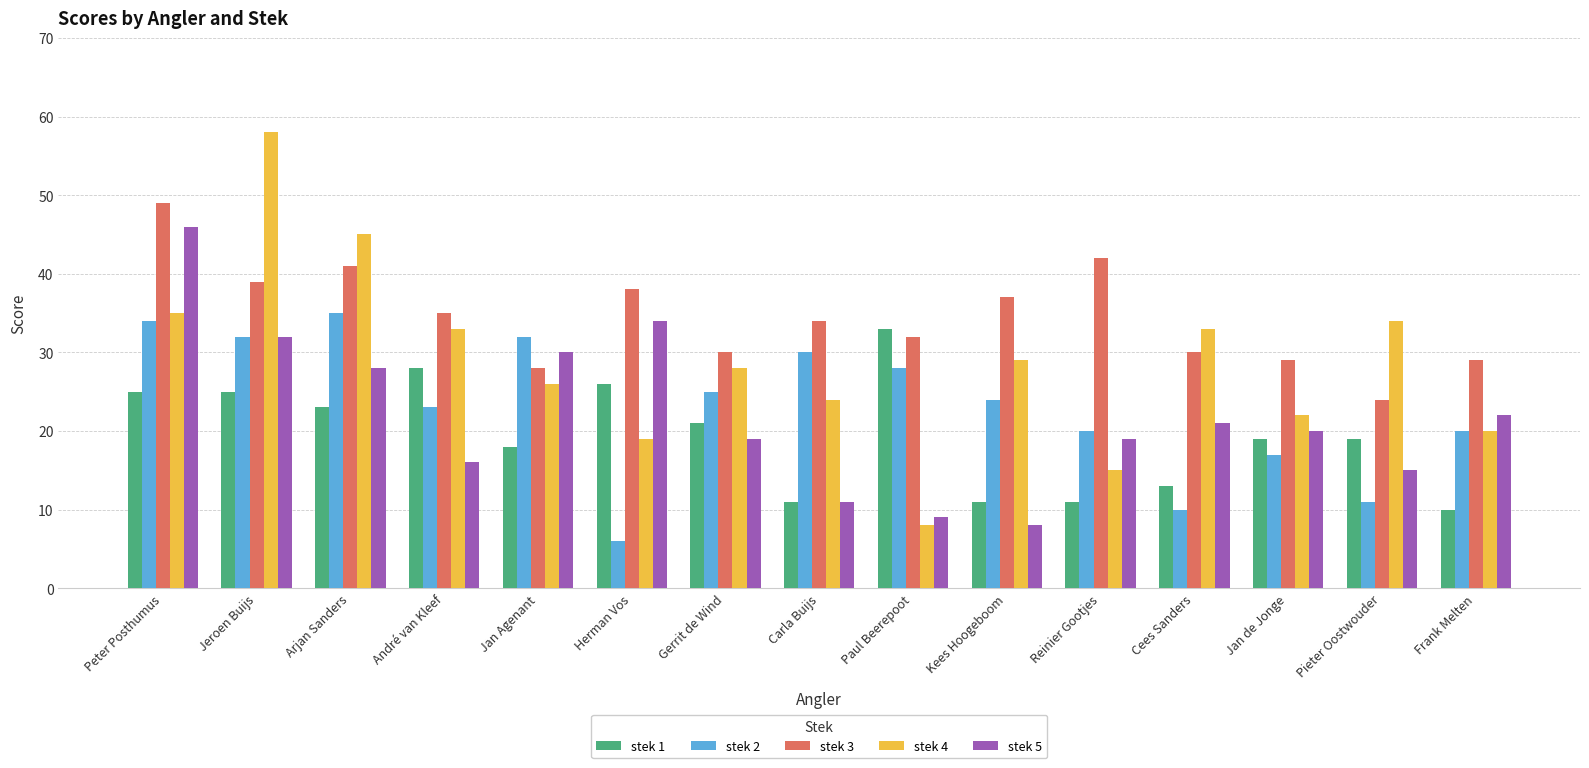

How many bars are there in each group?

5